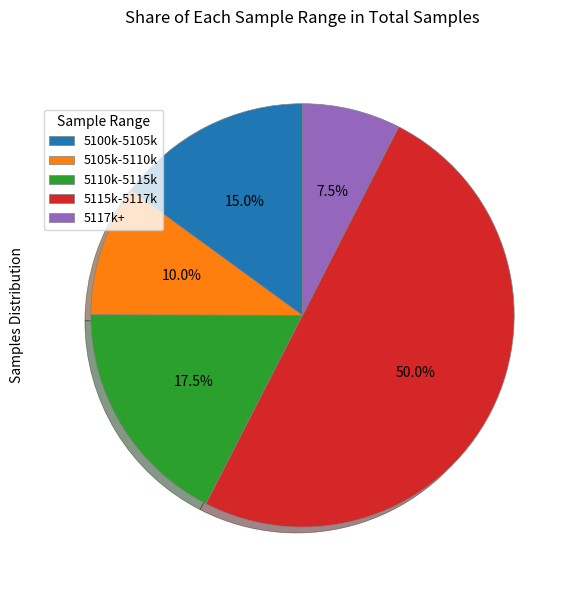

What is the total percentage of 5115k-5117k and 5100k-5105k?

65.0%